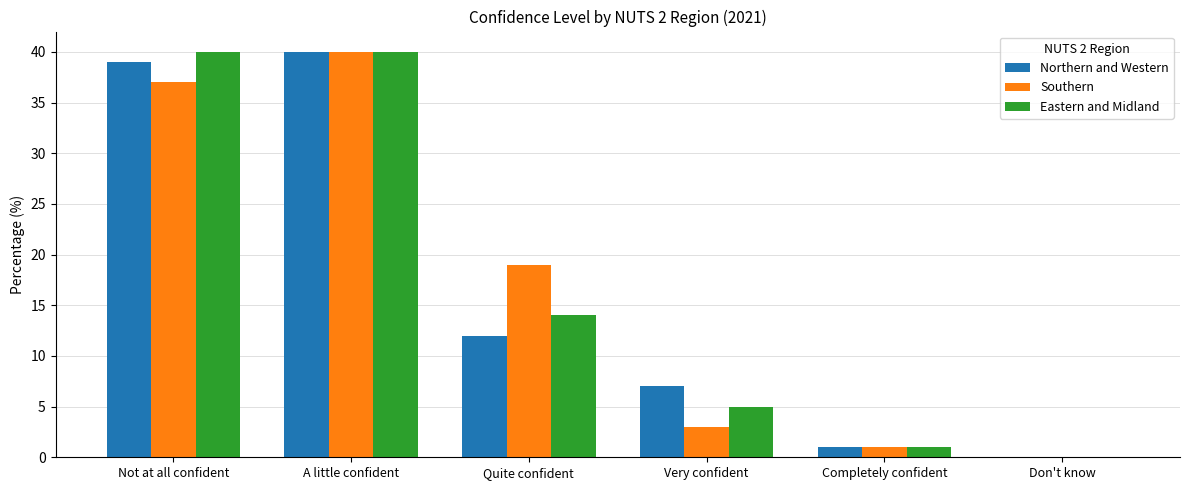

At which category is the sum across all series the highest?

A little confident